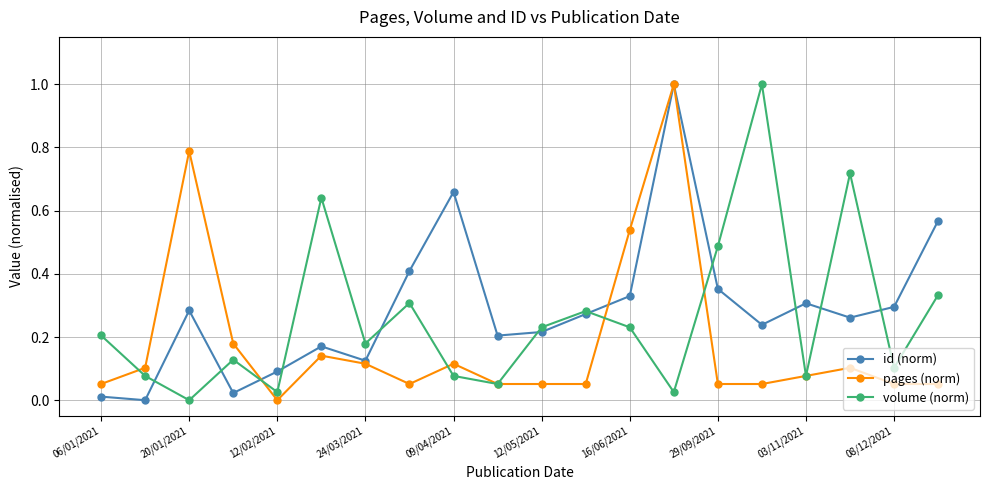

True or false: pages (norm) has more than 2 points higher than both neighbors.

True